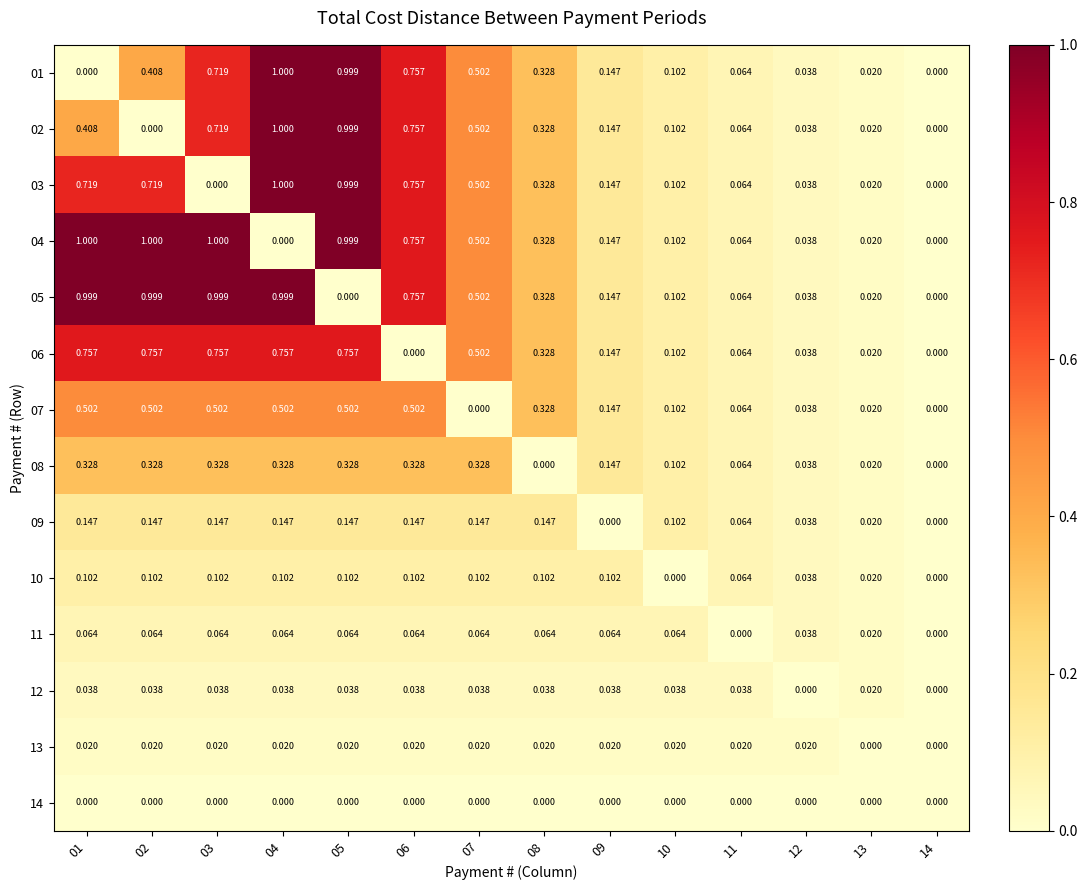

Is the value of 01 at 09 greater than the value of 11 at 13?

Yes